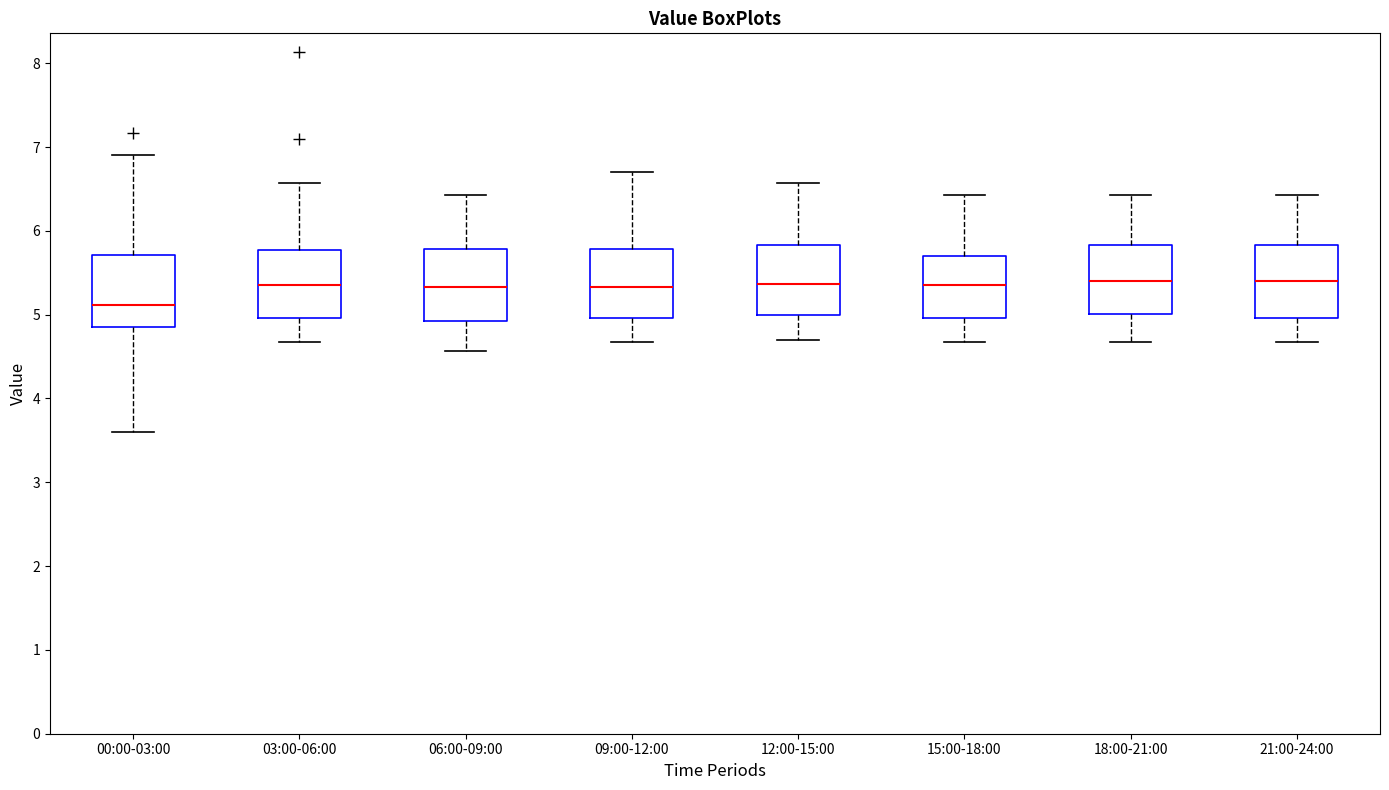

Reading left to right, transcribe this box plot: for each box, give where its median line is, the range the box spans, and where its two whiskers end, as read against the y-axis. The values are not printed on the chart, so give them approximately, as read against the axis.

00:00-03:00: median 5.1, box 4.9 to 5.7, whiskers 3.6 to 6.9
03:00-06:00: median 5.4, box 5.0 to 5.8, whiskers 4.7 to 6.6
06:00-09:00: median 5.3, box 4.9 to 5.8, whiskers 4.6 to 6.4
09:00-12:00: median 5.3, box 5.0 to 5.8, whiskers 4.7 to 6.7
12:00-15:00: median 5.4, box 5.0 to 5.8, whiskers 4.7 to 6.6
15:00-18:00: median 5.4, box 5.0 to 5.7, whiskers 4.7 to 6.4
18:00-21:00: median 5.4, box 5.0 to 5.8, whiskers 4.7 to 6.4
21:00-24:00: median 5.4, box 5.0 to 5.8, whiskers 4.7 to 6.4